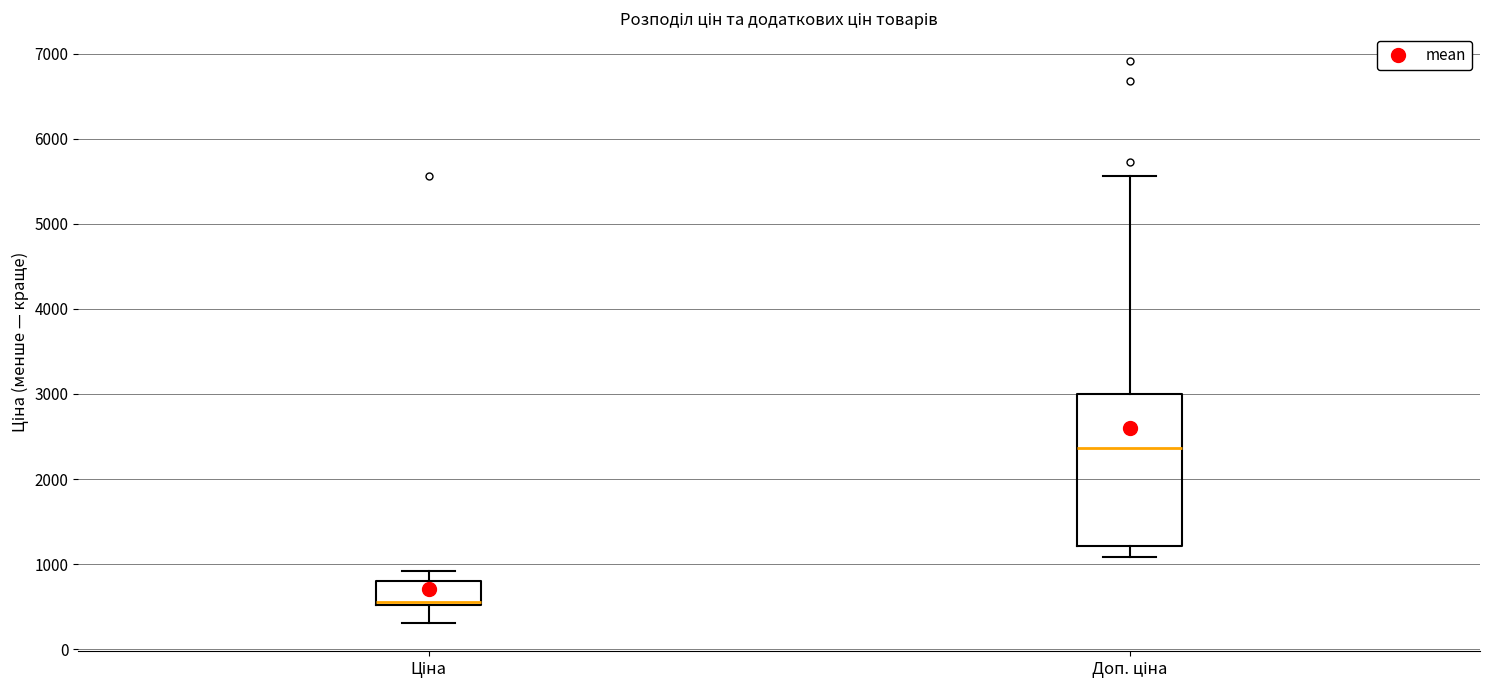

Reading left to right, transcribe this box plot: for each box, give where its median line is, the range the box spans, and where its two whiskers end, as read against the y-axis. The values are not printed on the chart, so give them approximately, as read against the axis.

Ціна: median 600, box 500 to 800, whiskers 300 to 900
Доп. ціна: median 2400, box 1200 to 3000, whiskers 1100 to 5600